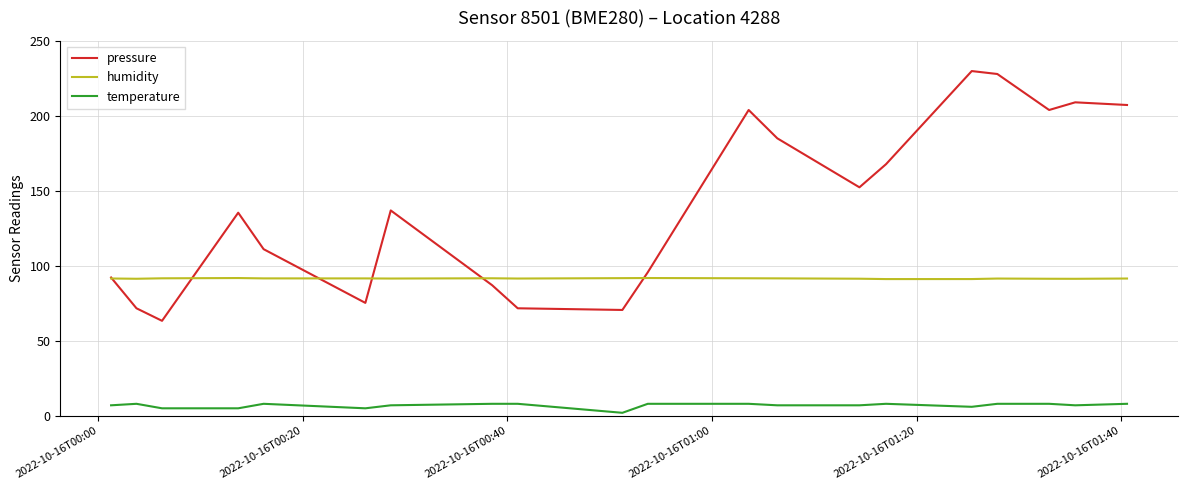

What is the maximum value for pressure?

229.9